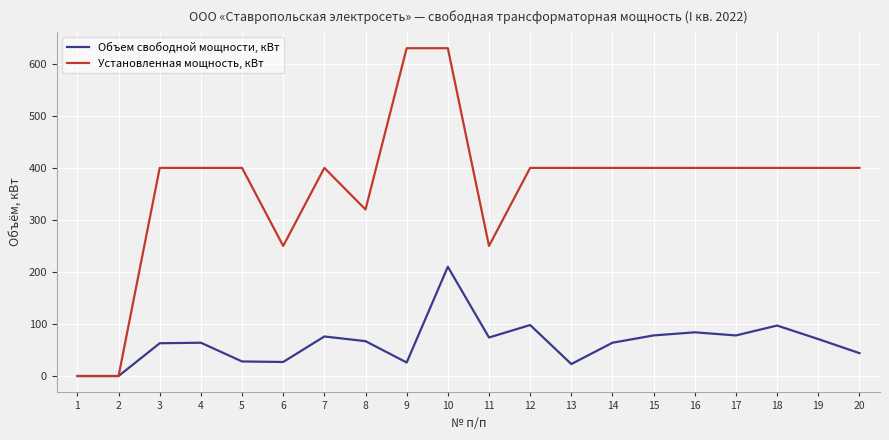

Rank the series at 18 from highest to lowest value.

Установленная мощность, кВт, Объем свободной мощности, кВт